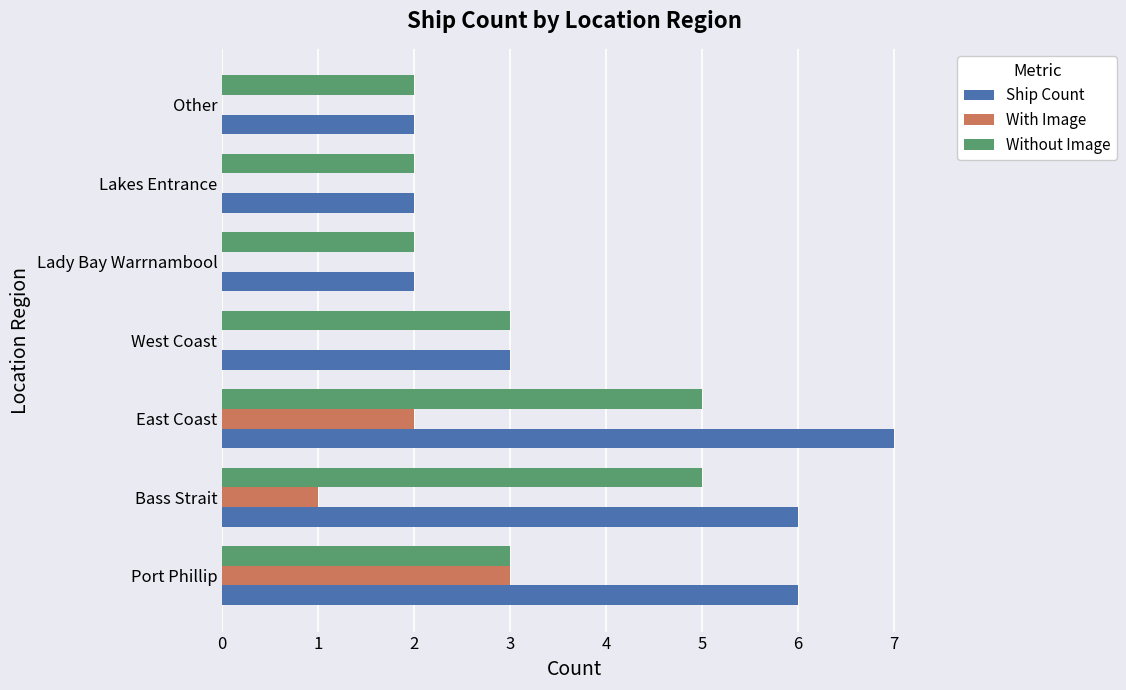

Which series has the largest total across all categories?

Ship Count